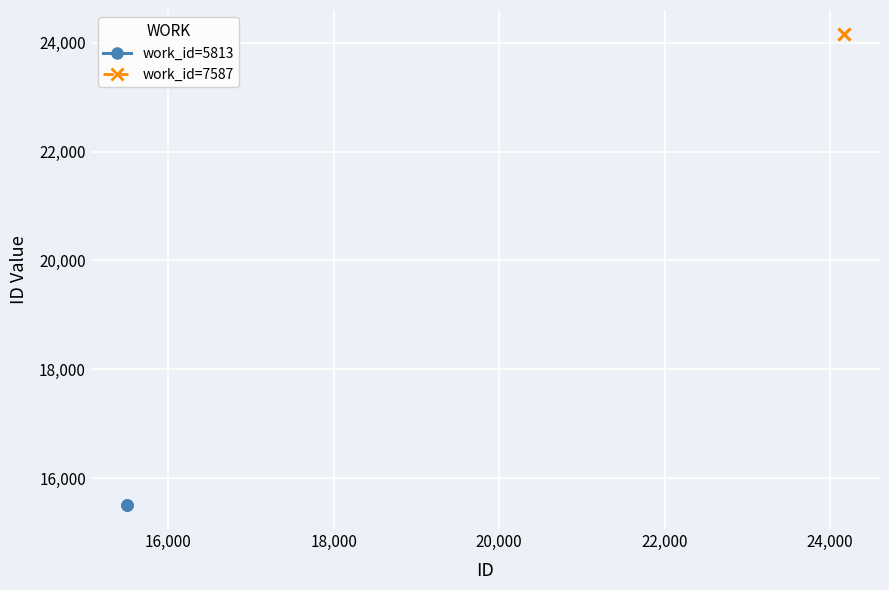

What is the lowest value of the work_id=5813 series?

15497